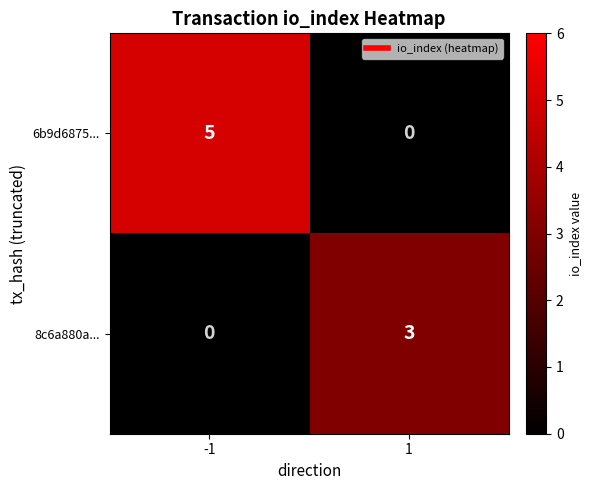

Reading left to right, transcribe all the data shown in this chart.

6b9d6875...: -1=5	1=0
8c6a880a...: -1=0	1=3